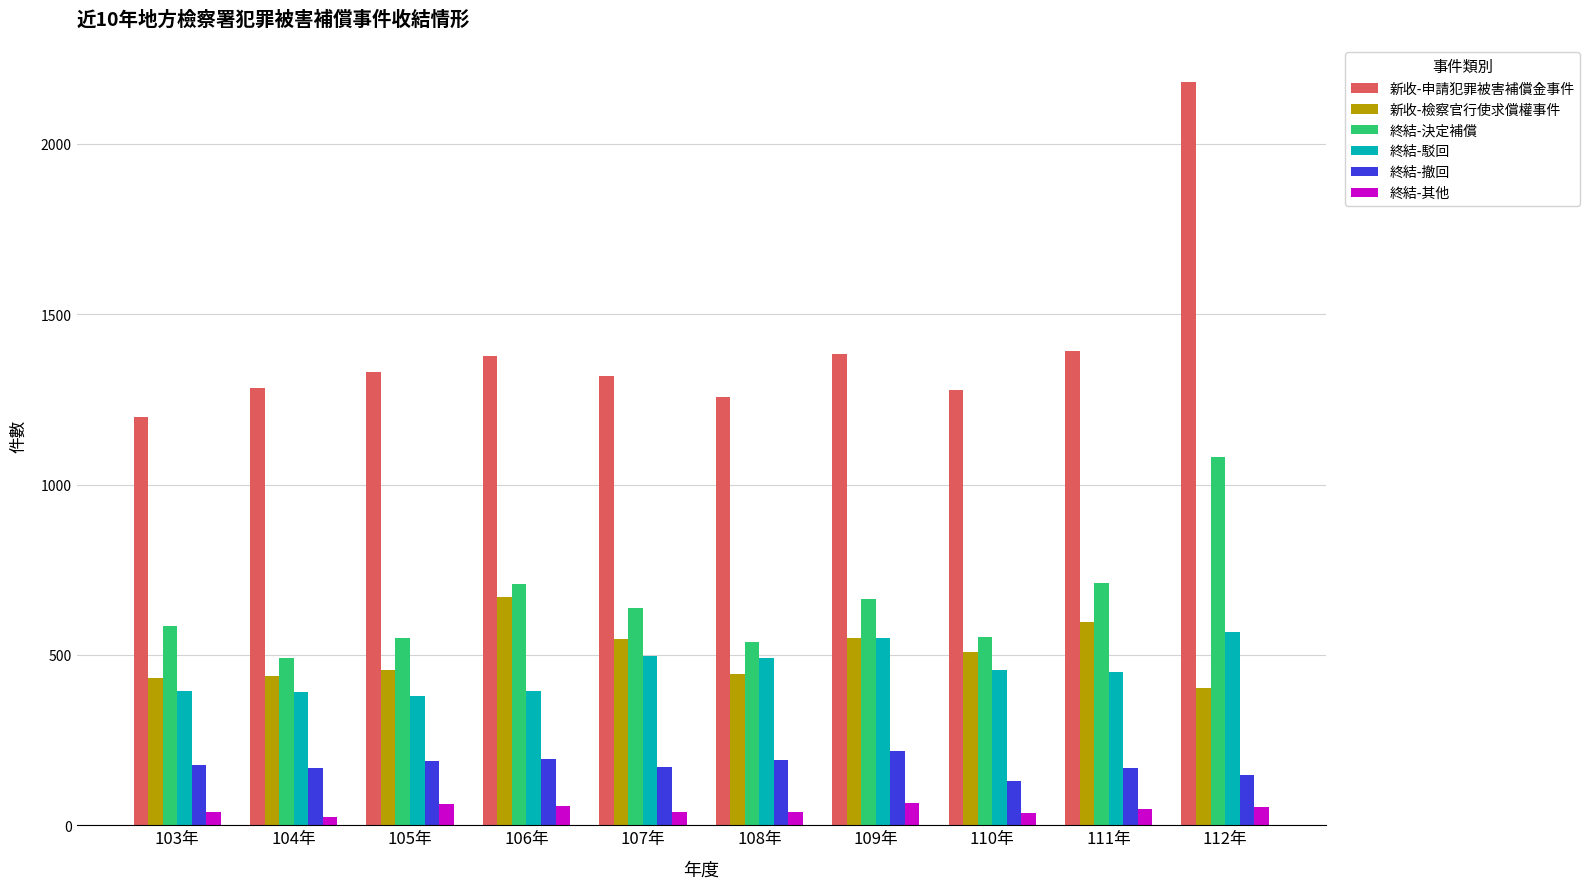

What is the minimum value shown in the chart?

24